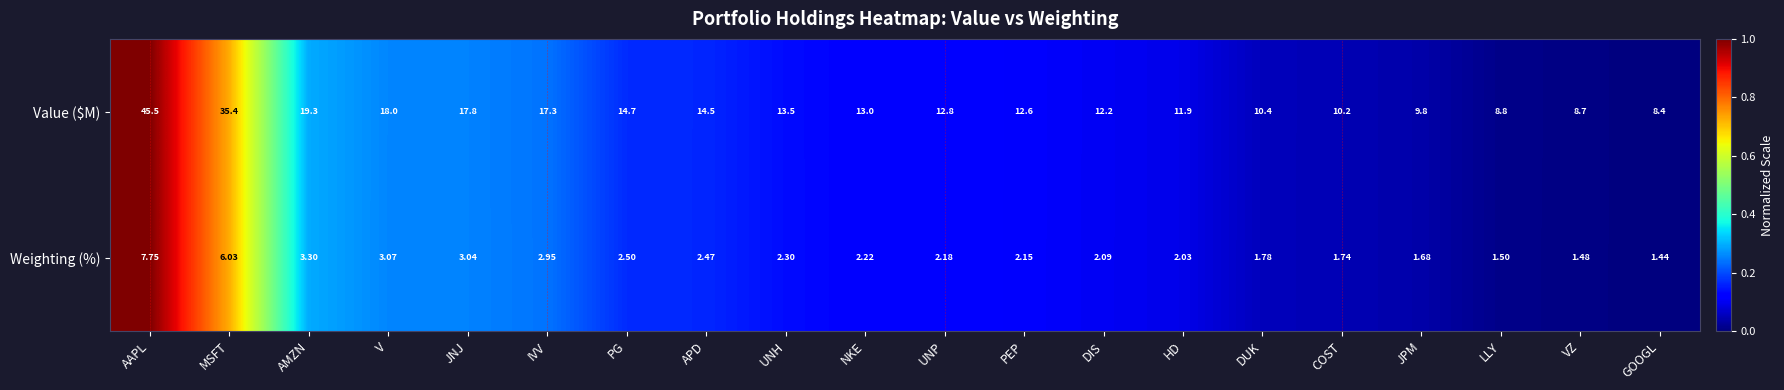

Which series has the largest total across all categories?

Value ($M)